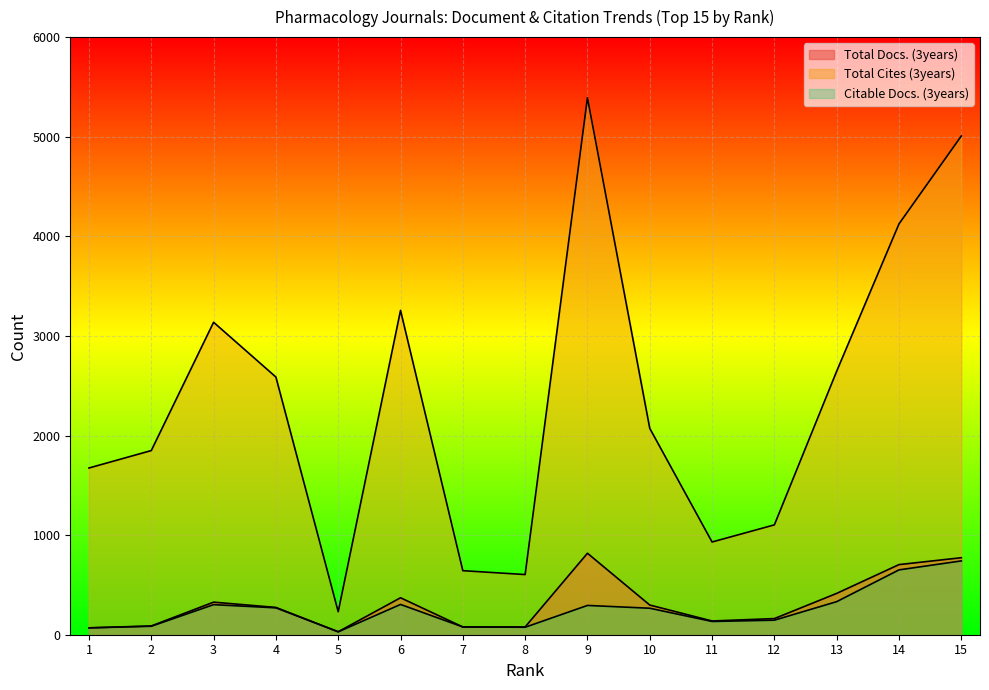

Reading left to right, extract all data points from this chart.

Total Docs. (3years): 1=69	2=88	3=327	4=274	5=30	6=371	7=78	8=78	9=818	10=298	11=138	12=162	13=415	14=704	15=773
Total Cites (3years): 1=1674	2=1849	3=3137	4=2587	5=231	6=3256	7=643	8=604	9=5391	10=2072	11=931	12=1103	13=2646	14=4125	15=5007
Citable Docs. (3years): 1=69	2=85	3=302	4=270	5=29	6=304	7=78	8=75	9=294	10=266	11=133	12=146	13=332	14=651	15=741